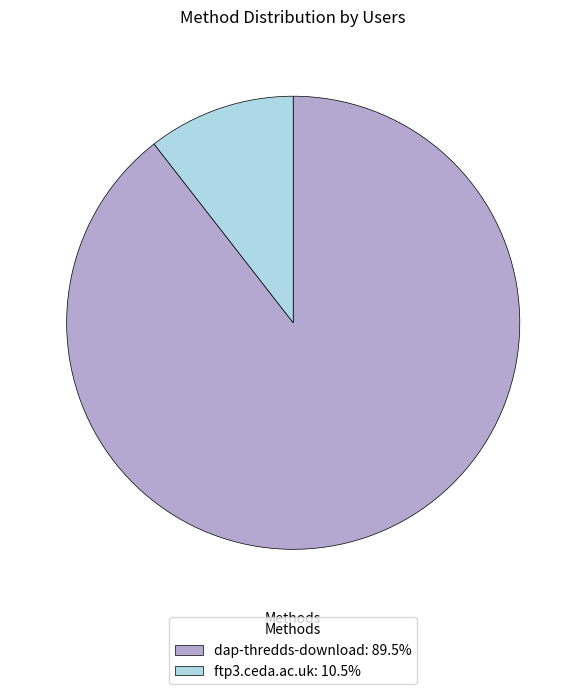

What is the smallest slice in the pie chart?

ftp3.ceda.ac.uk